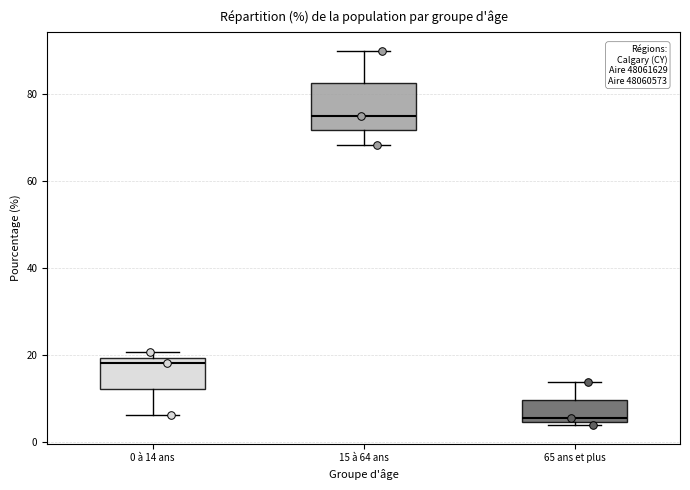

Which box's median line is the highest?

15 à 64 ans